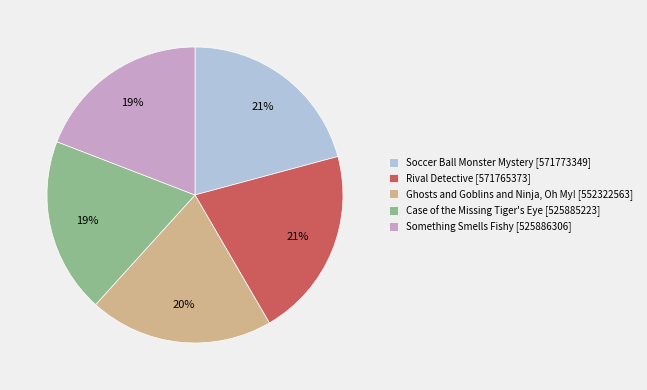

The Something Smells Fishy slice represents 19% of the pie. True or false?

True